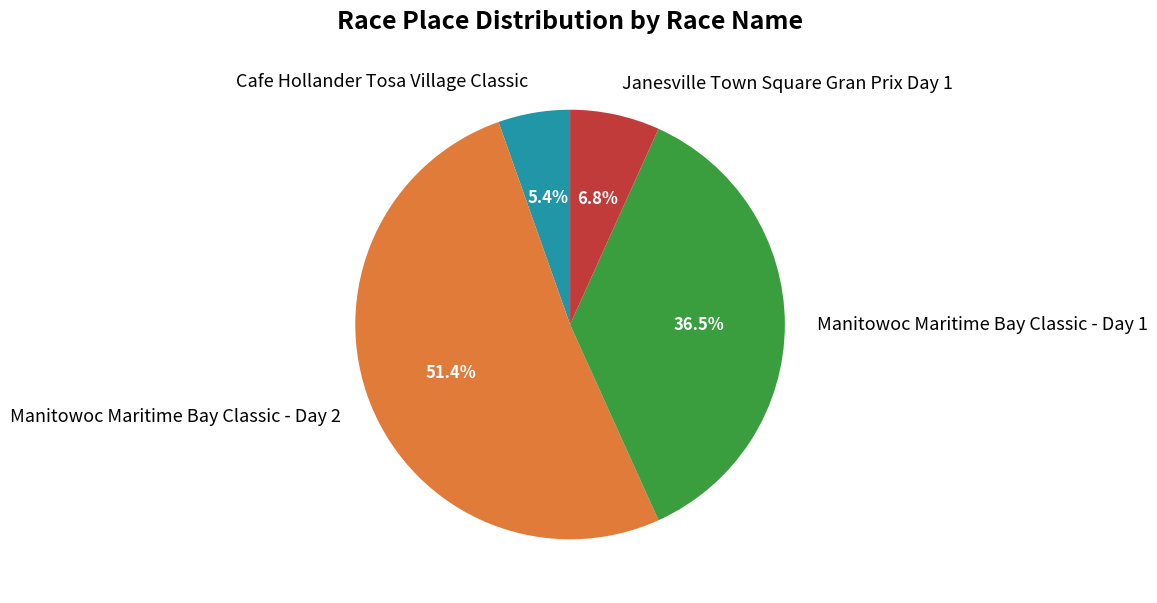

To the nearest percent, what portion does Manitowoc Maritime Bay Classic - Day 2 represent?

51%